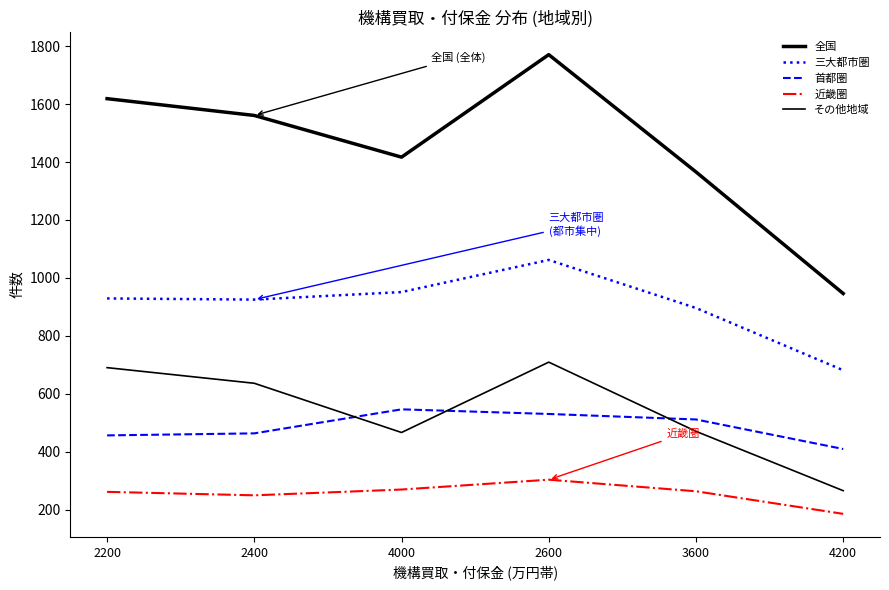

How many lines are shown in the chart?

5